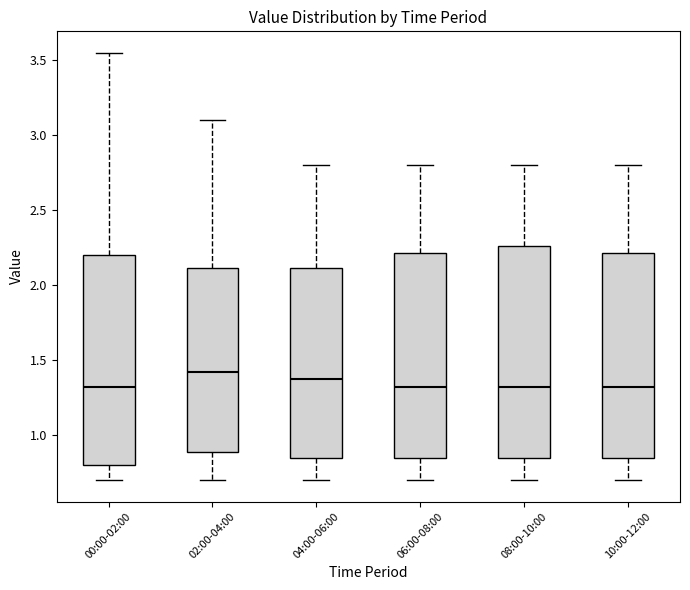

Where does the median line of the box for 08:00-10:00 sit on the y-axis? The values are not printed on the chart, so give them approximately, as read against the axis.

1.35